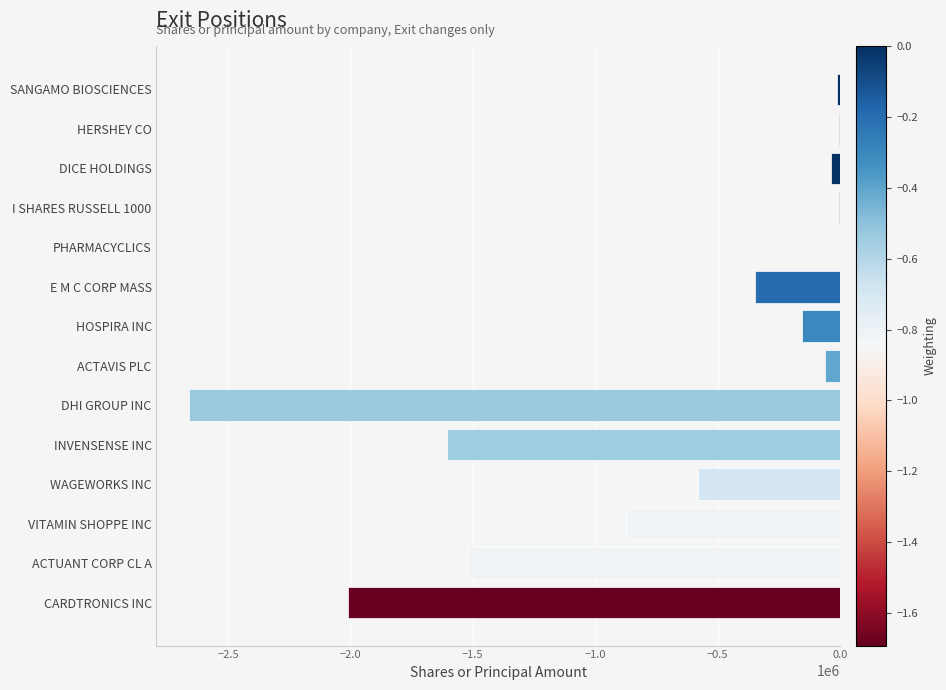

Are the bars horizontal?

Yes